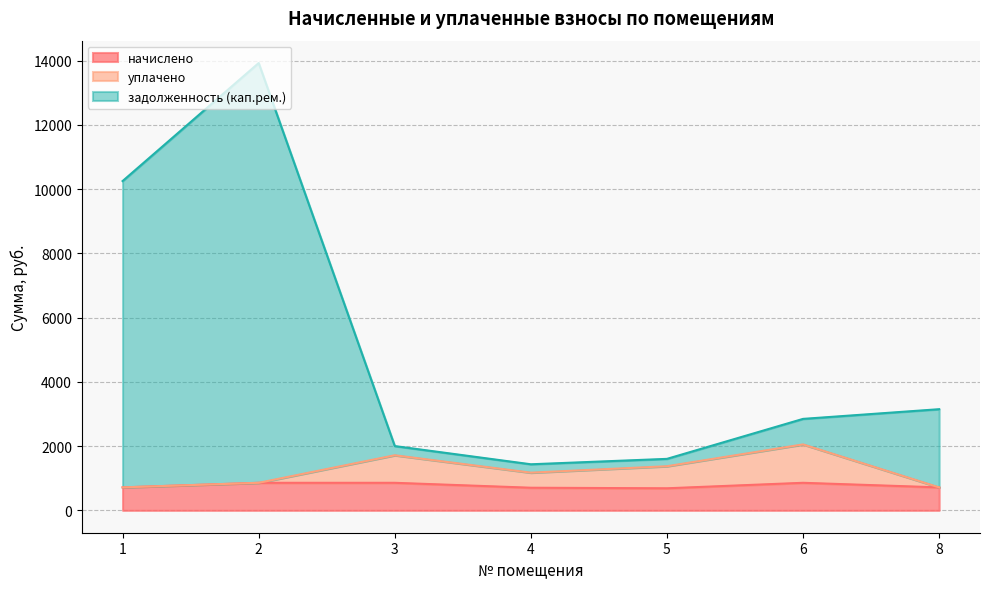

At how many categories does at least one series exceed 12616?

1